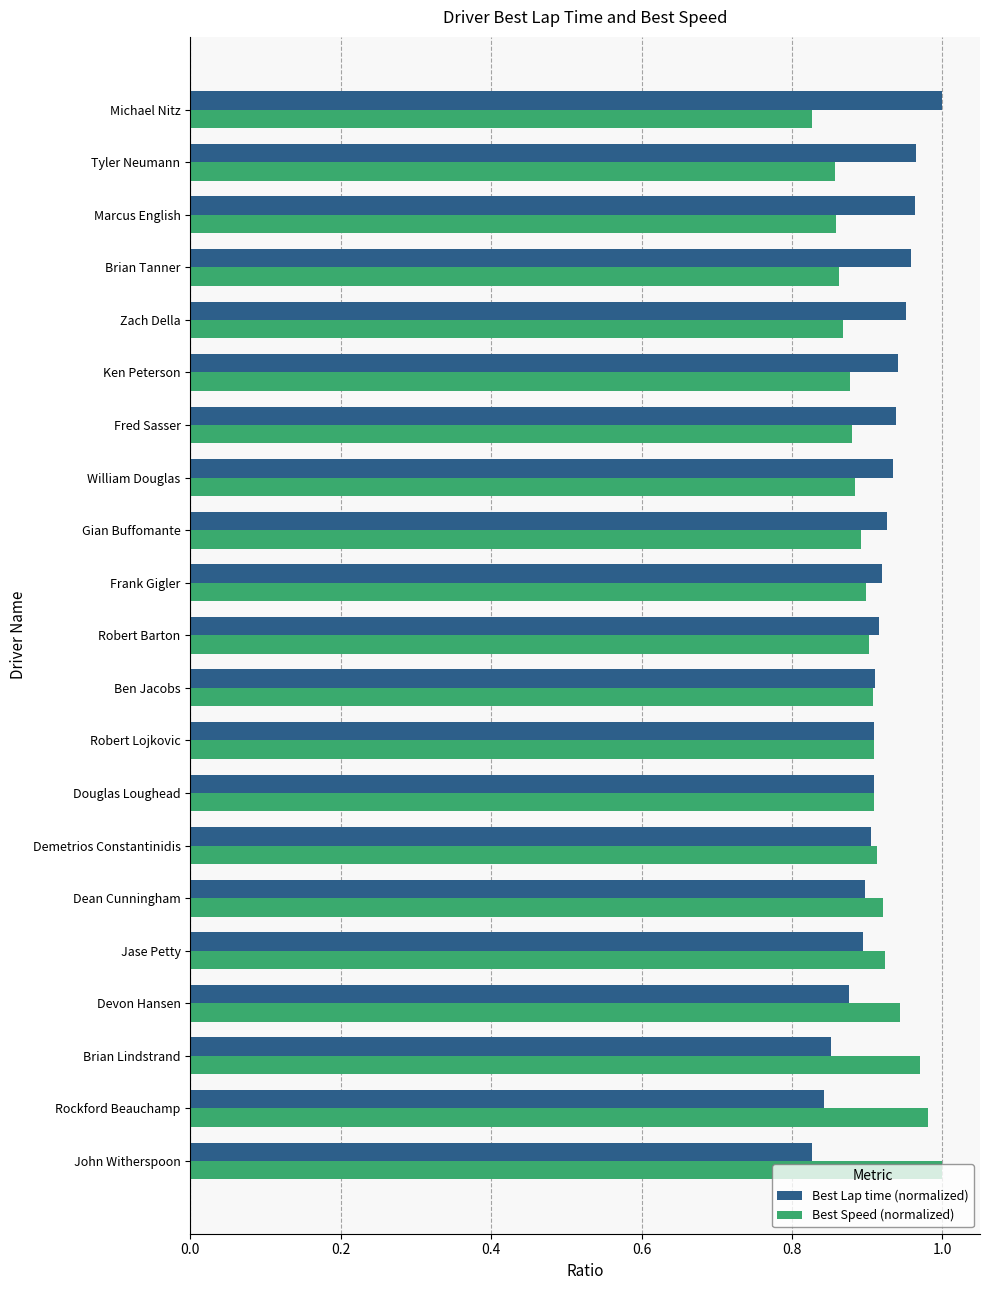

True or false: Best Lap time (normalized) has a value of 0.9 at Ben Jacobs.

True